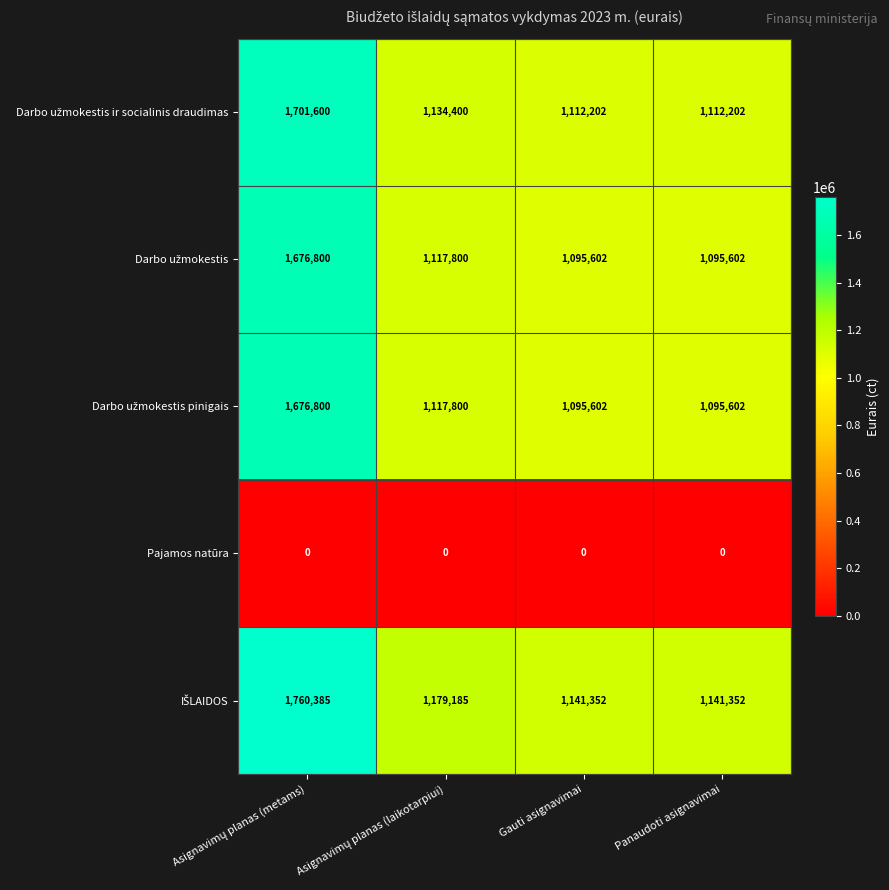

What is the total value across all series at Panaudoti asignavimai?

4444758